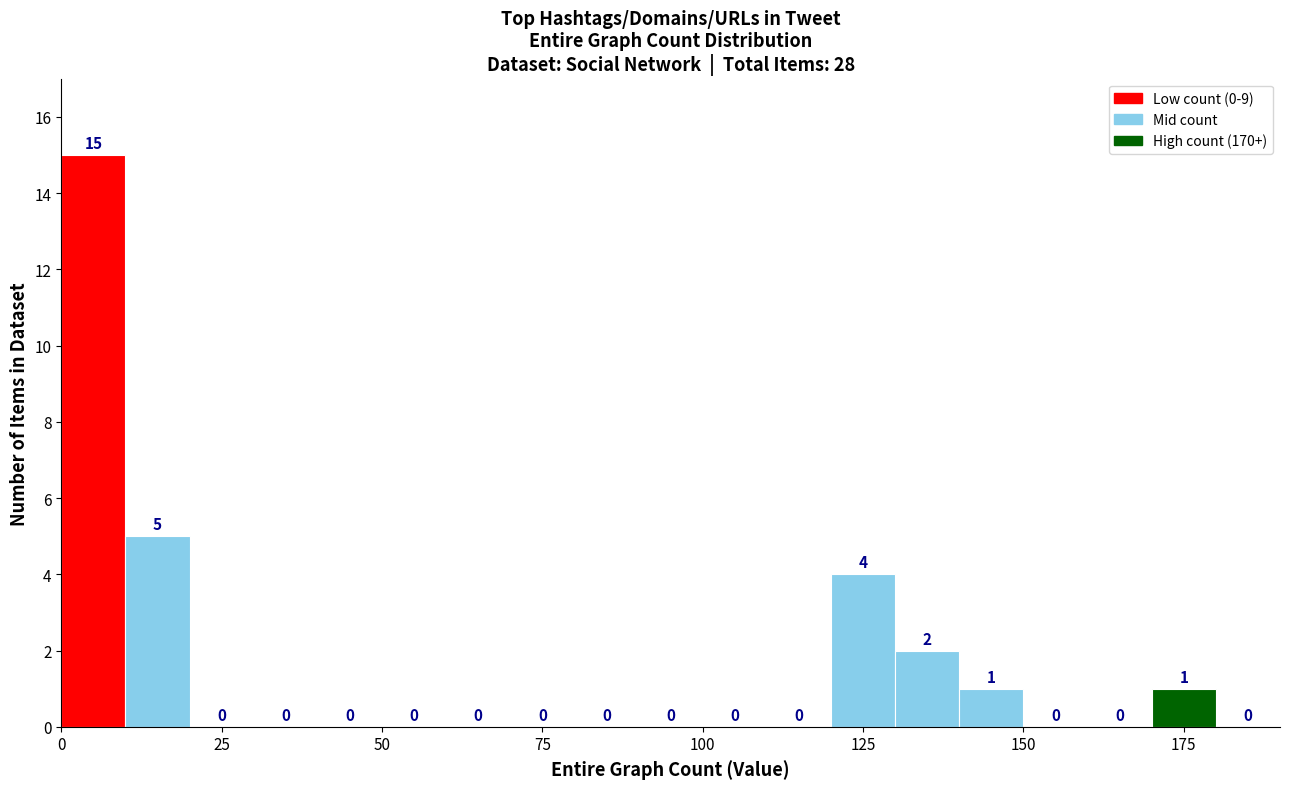

Around what value on the x-axis is the tallest bar? Give the approximate position of its centre, as read against the axis.

5